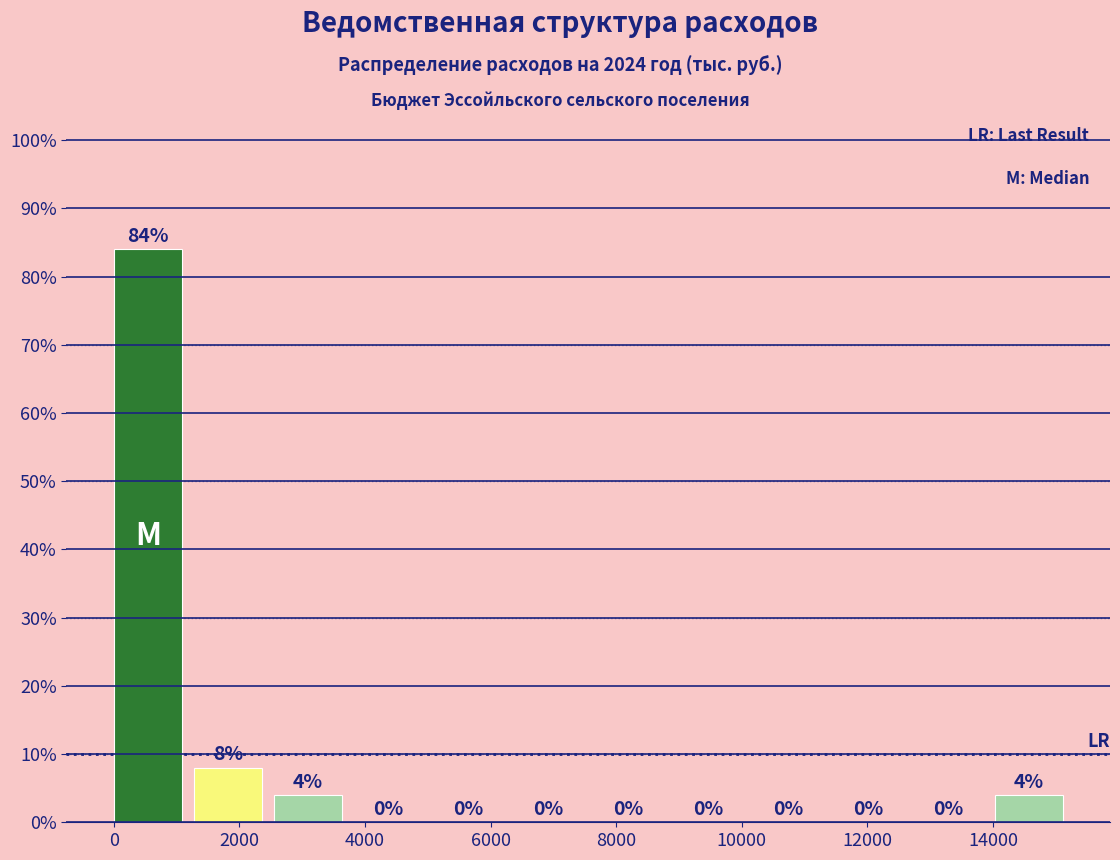

Which range on the x-axis has the tallest bar?

0 to 1200